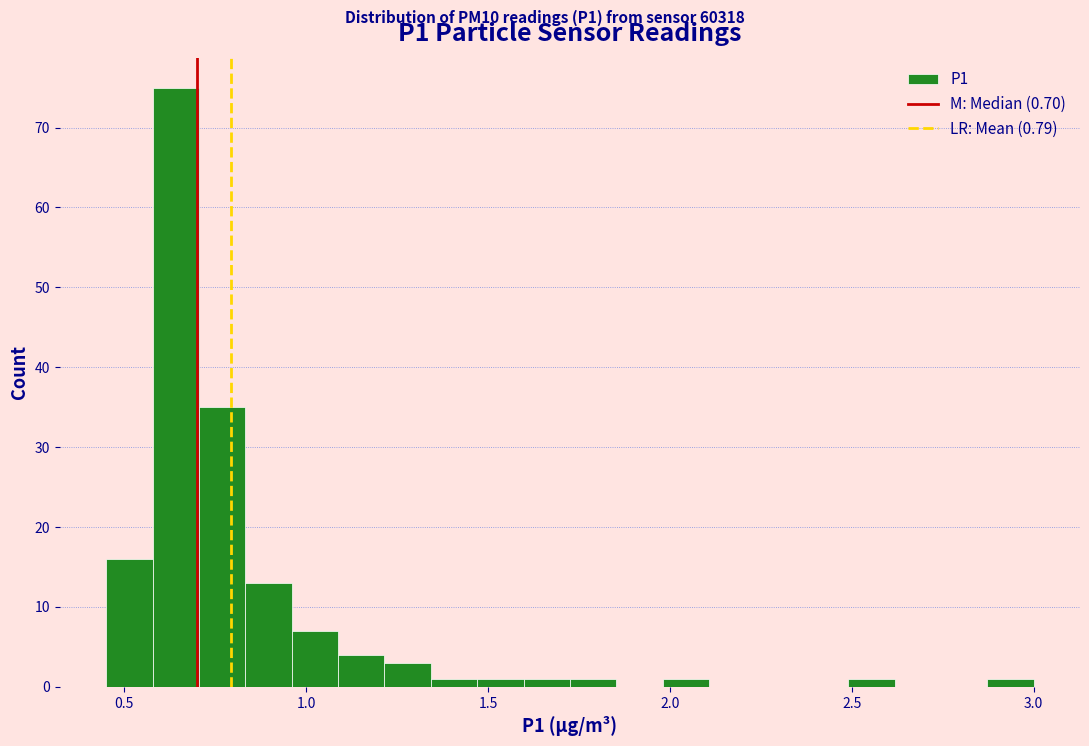

Around what value on the x-axis is the tallest bar? Give the approximate position of its centre, as read against the axis.

0.65